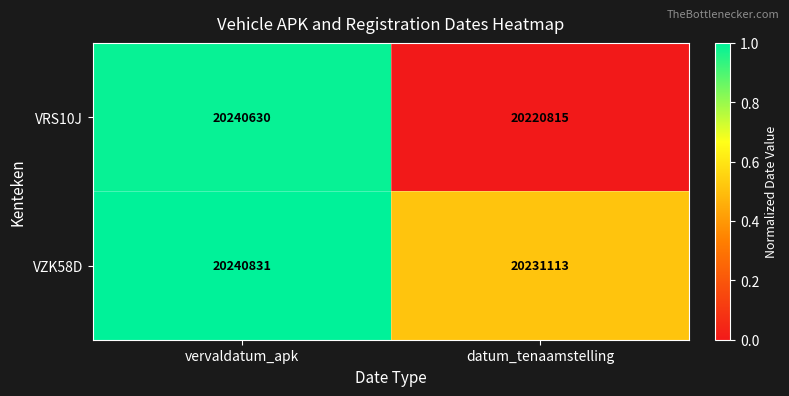

Reading left to right, transcribe all the data shown in this chart.

VRS10J: 20240630	20220815
VZK58D: 20240831	20231113